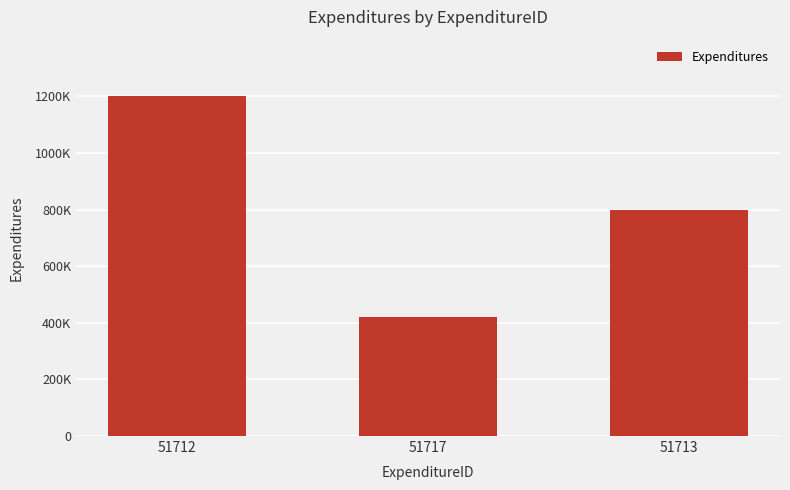

What is the label of the 3rd bar from the right?

51712